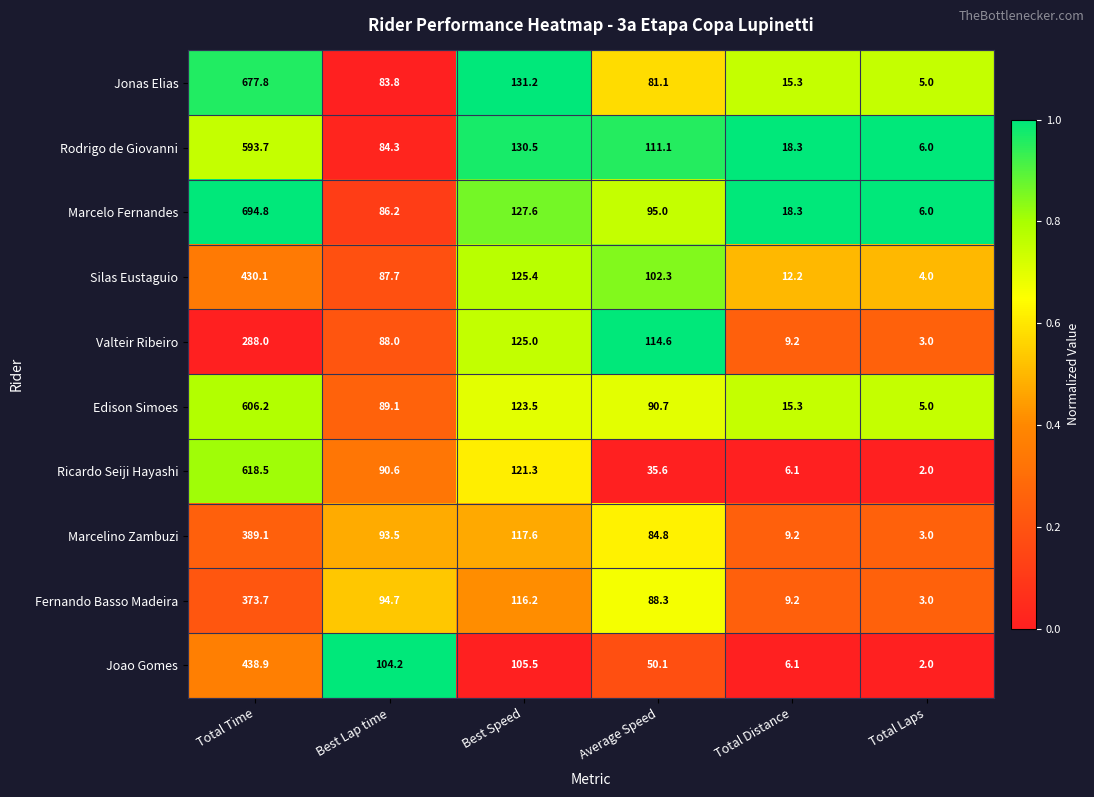

What is the minimum value for Edison Simoes?

5.0